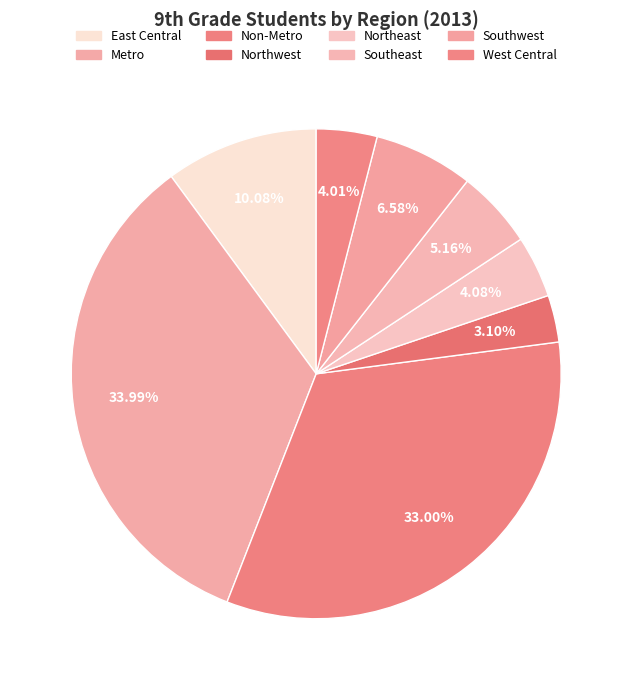

What percentage is the Metro slice, to the nearest percent?

34%